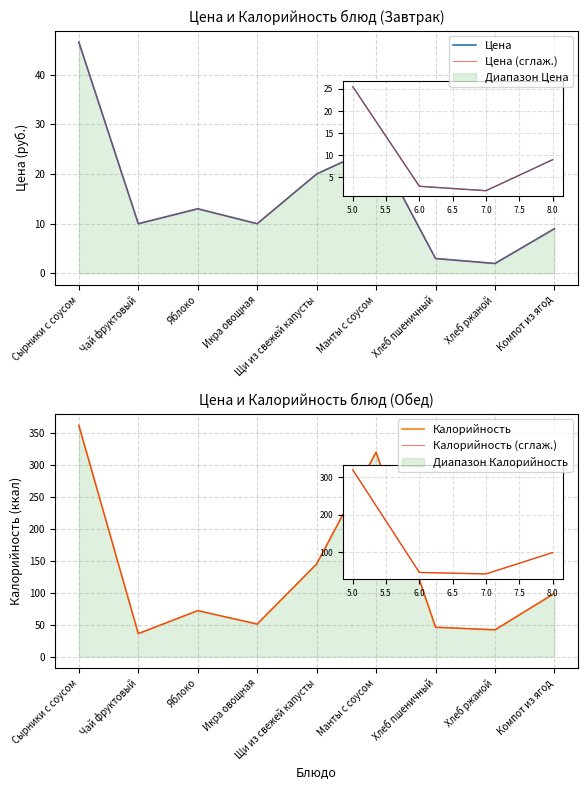

Is it true that Цена equals 10.0 at Чай фруктовый?

True